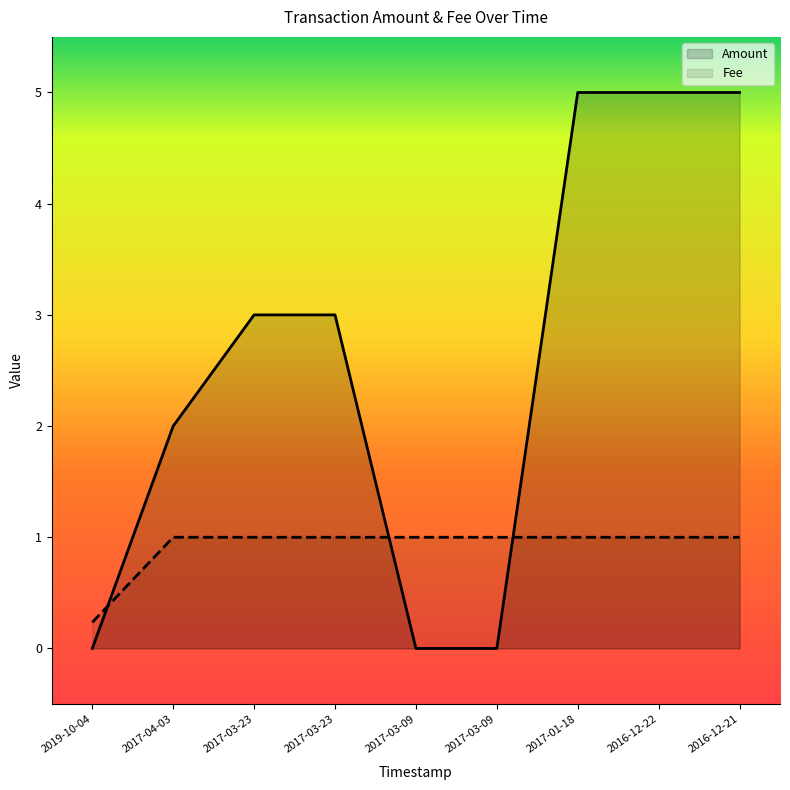

True or false: Fee has more than 2 interior local peaks.

False